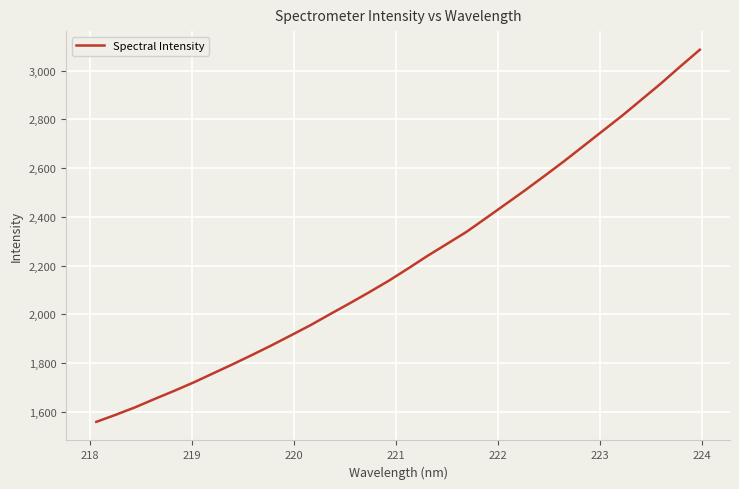

What is the greatest value displayed?

3085.5